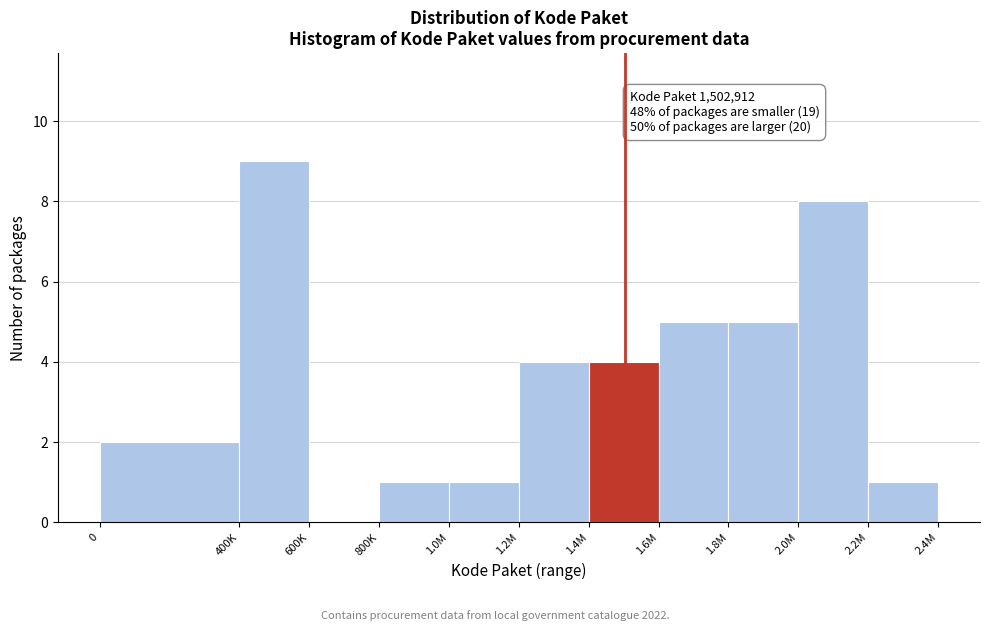

Reading left to right, list all the values displayed in this chart.

0=2	400K=9	600K=0	800K=1	1.0M=1	1.2M=4	1.4M=4	1.6M=5	1.8M=5	2.0M=8	2.2M=1